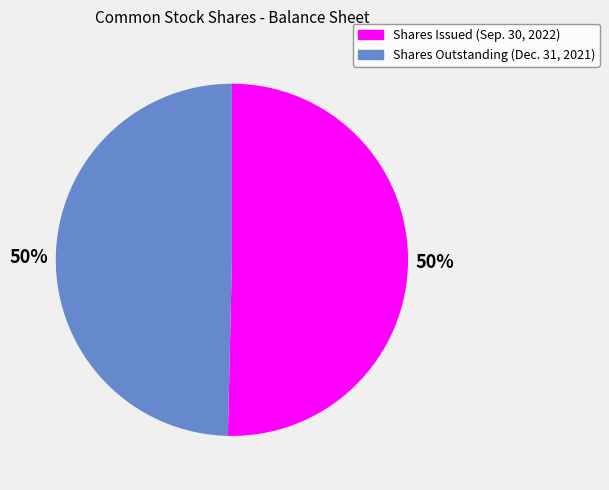

To the nearest percent, what is the average slice percentage?

50%